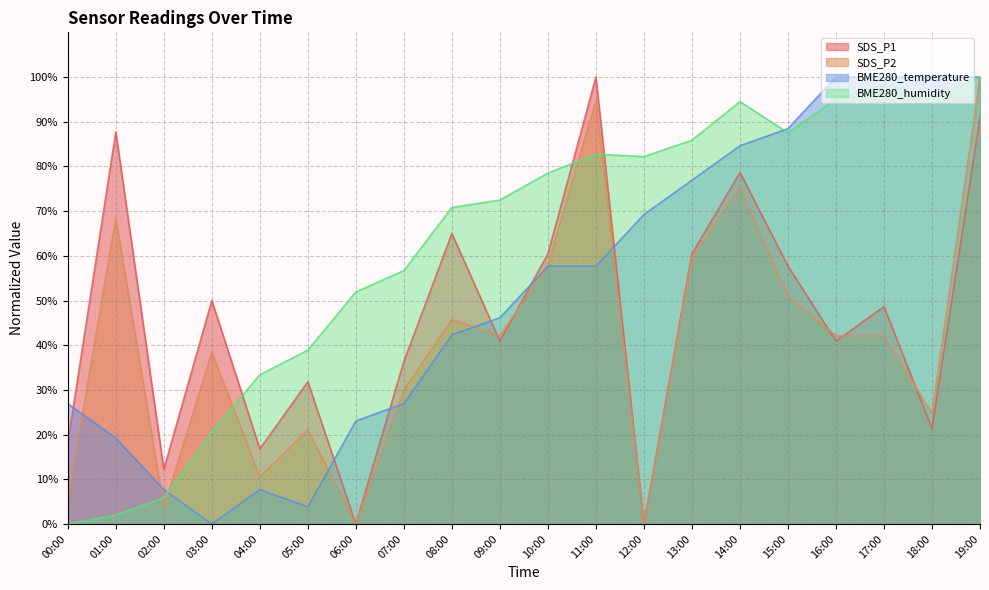

Is the value of SDS_P2 at 12:00 greater than the value of BME280_temperature at 10:00?

No